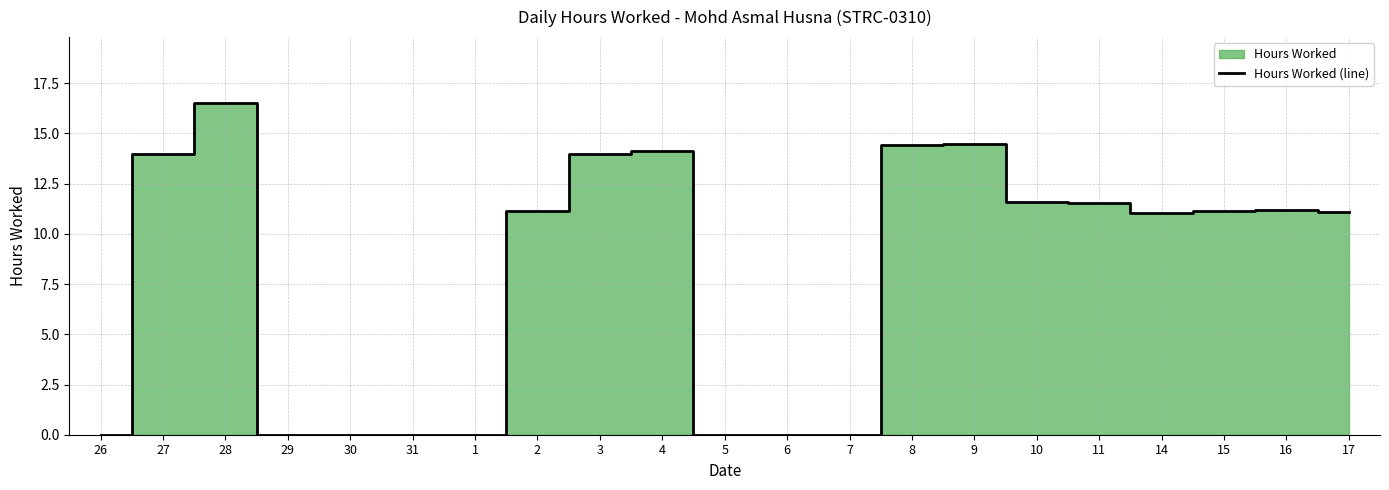

Rank the categories by value from highest to lowest.

28, 9, 8, 4, 27, 3, 10, 11, 16, 2, 15, 17, 14, 26, 29, 30, 31, 1, 5, 6, 7